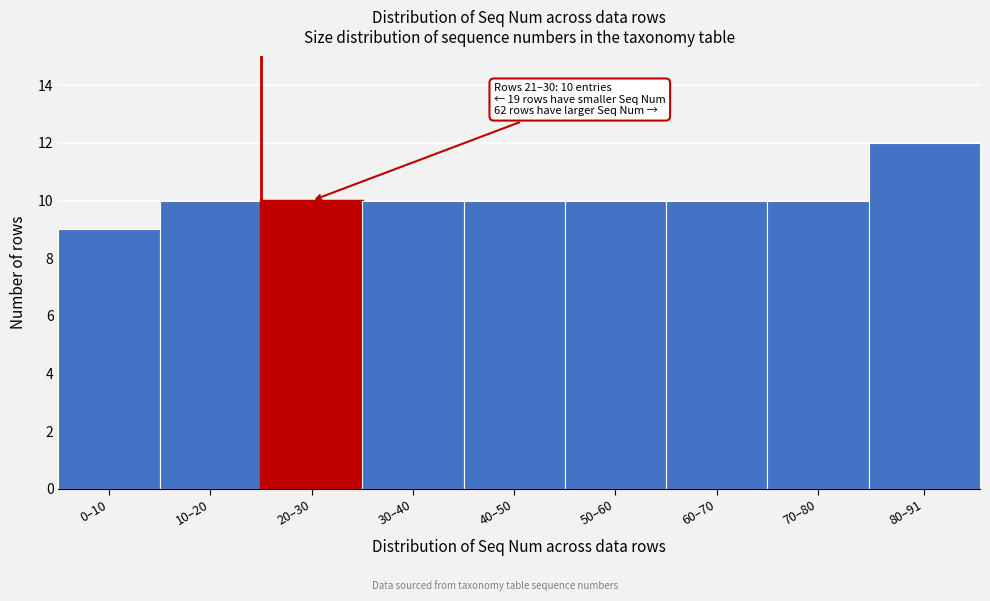

Reading left to right, transcribe all the data shown in this chart.

9	10	10	10	10	10	10	10	12